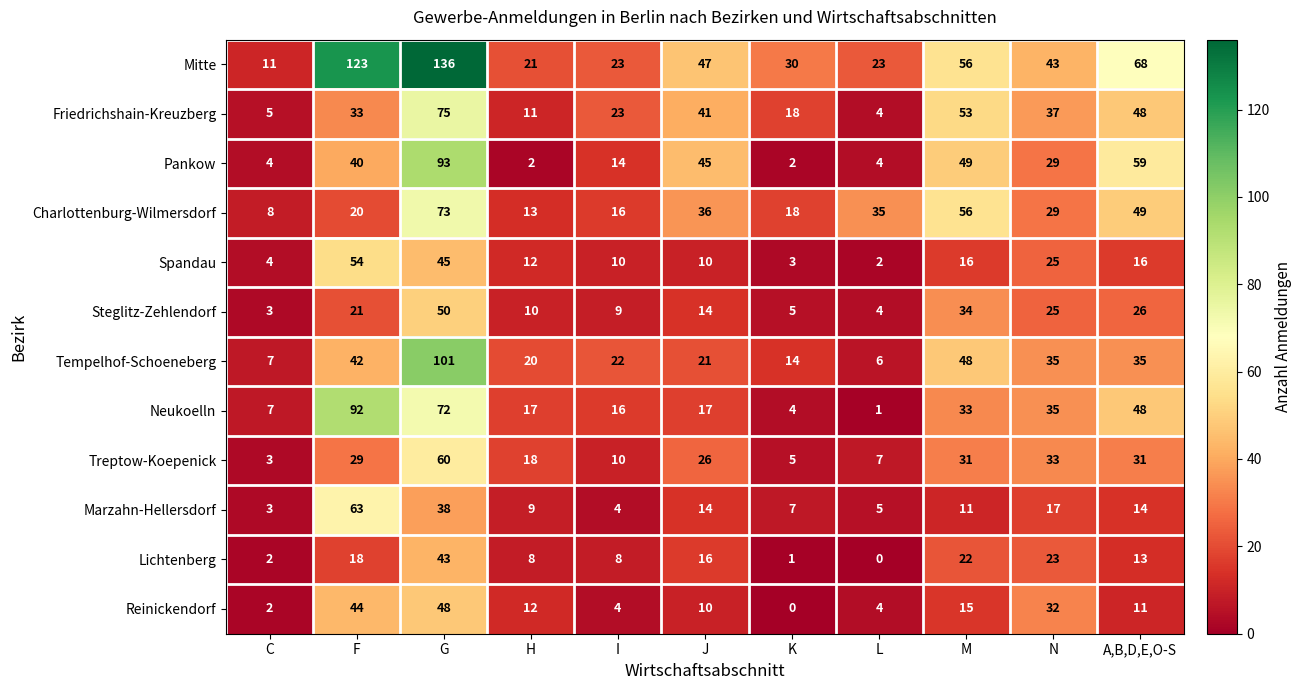

Between C and G, which series saw the biggest shift?

Mitte